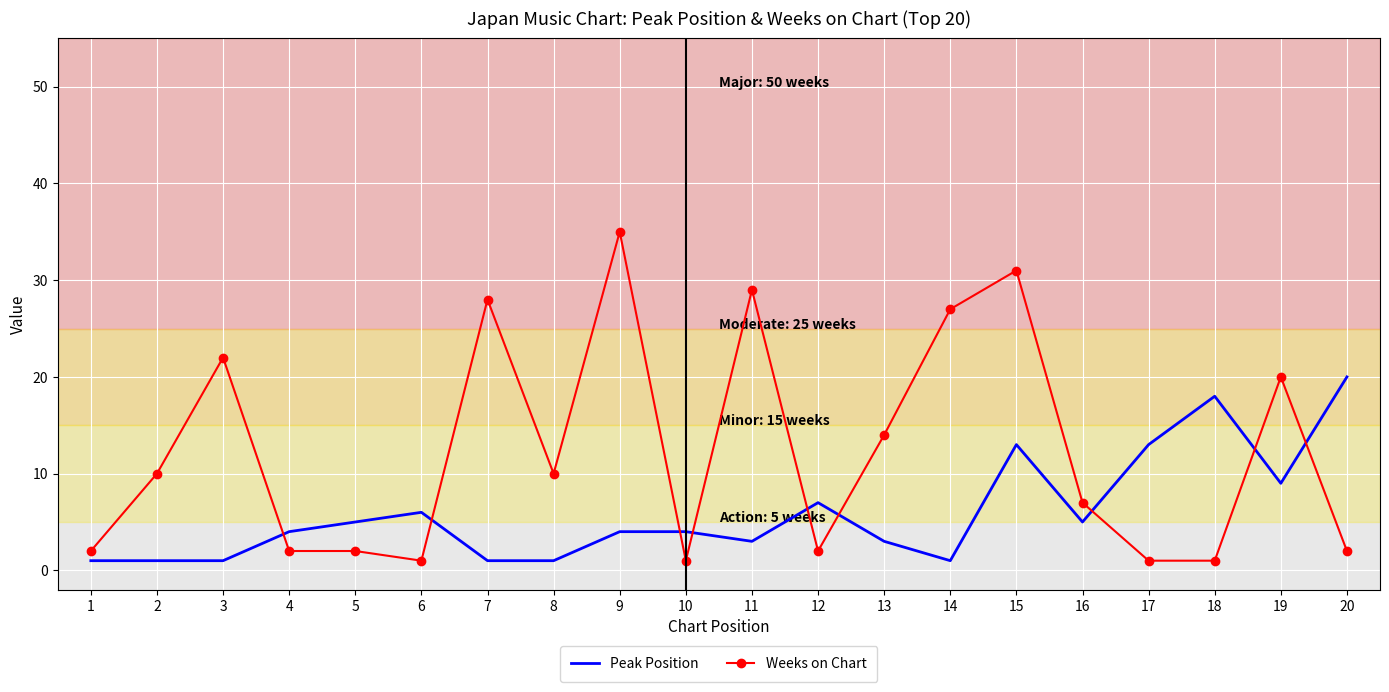

True or false: Peak Position and Weeks on Chart cross at least once.

True